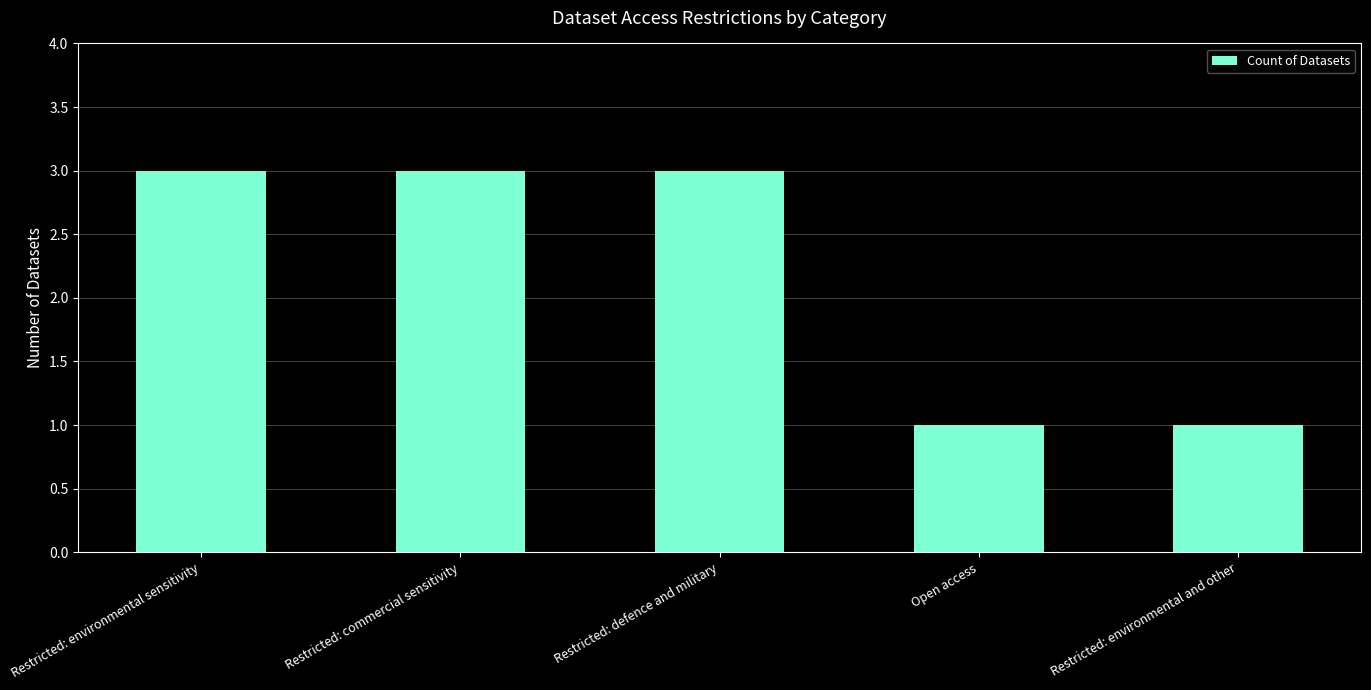

What is the maximum value shown in the chart?

3